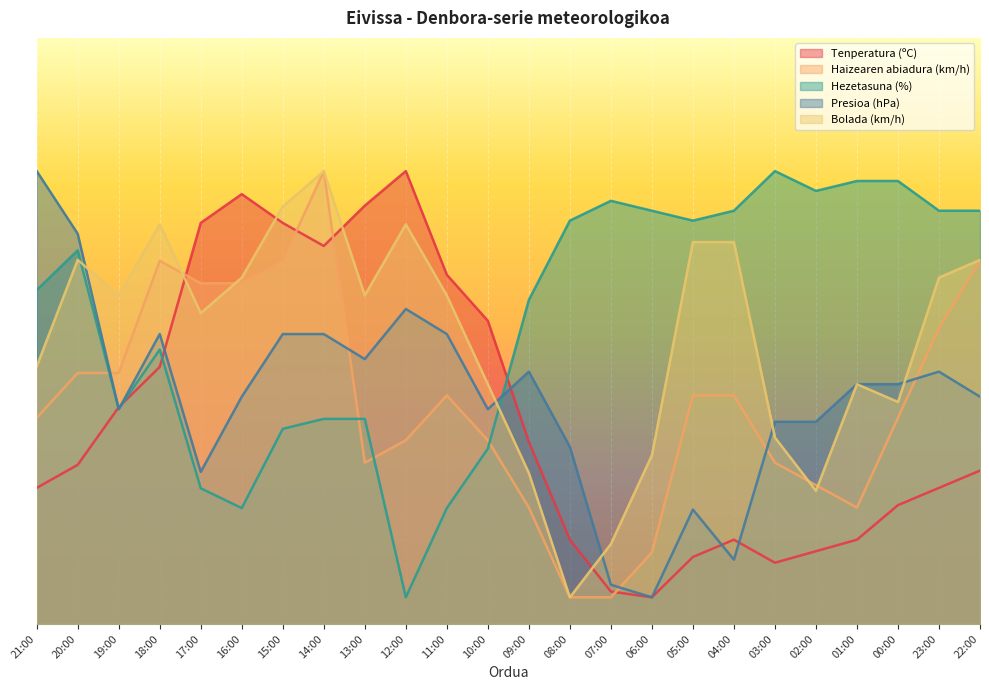

What are all the series names shown in the legend?

Tenperatura (ºC), Haizearen abiadura (km/h), Hezetasuna (%), Presioa (hPa), Bolada (km/h)